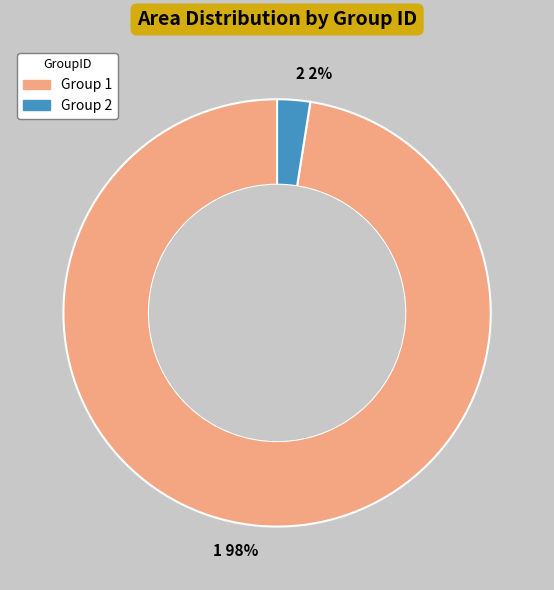

Which slice represents more than half of the pie?

1